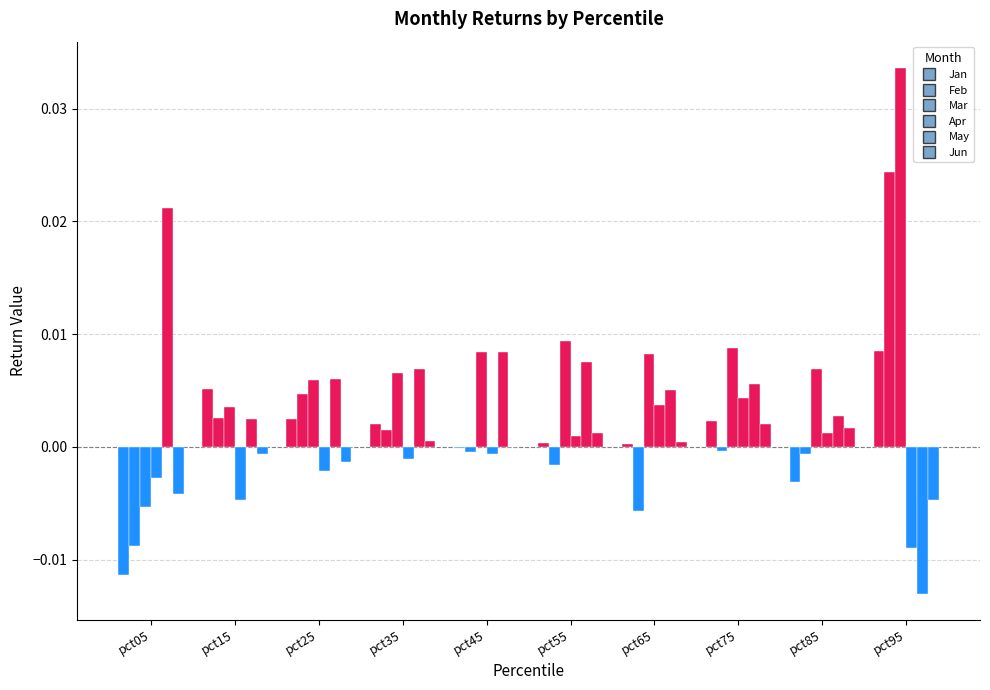

At pct45, list the series in order from smallest to largest.

Apr, Feb, Jan, Jun, Mar, May